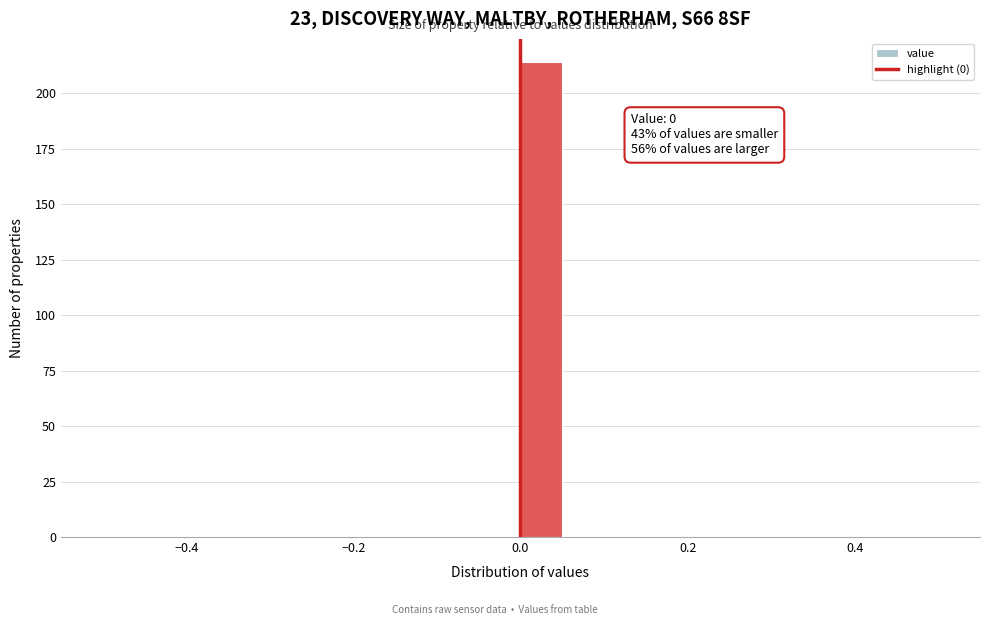

Read against the x-axis, roughly where is the centre of the tallest bar?

0.02